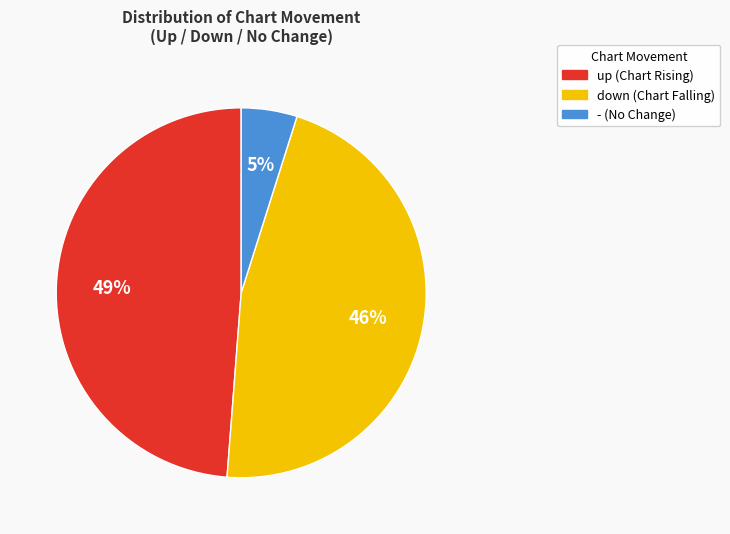

To the nearest percent, what is the average slice percentage?

33%